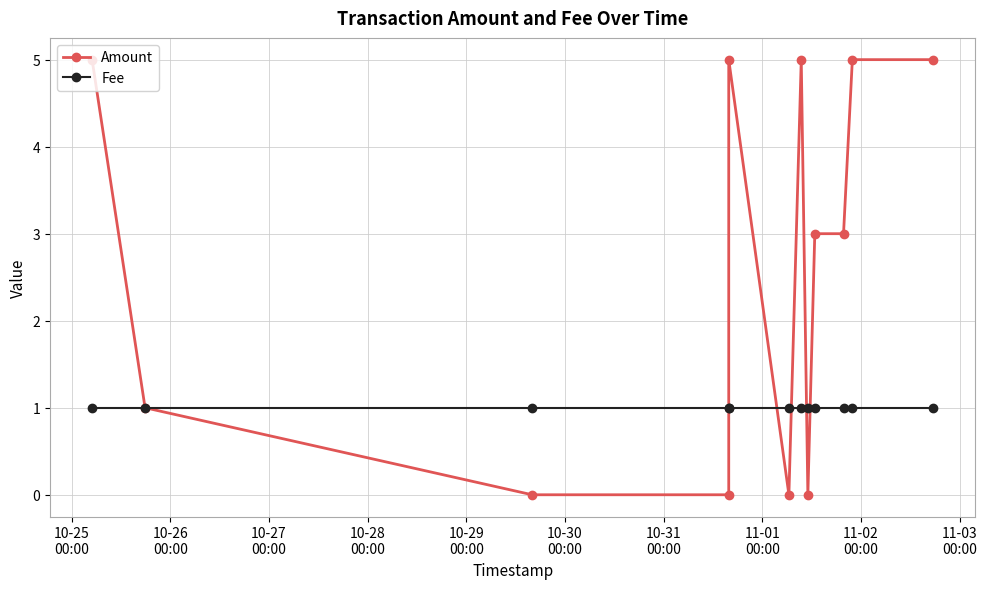

What is the highest value of the Amount series?

5